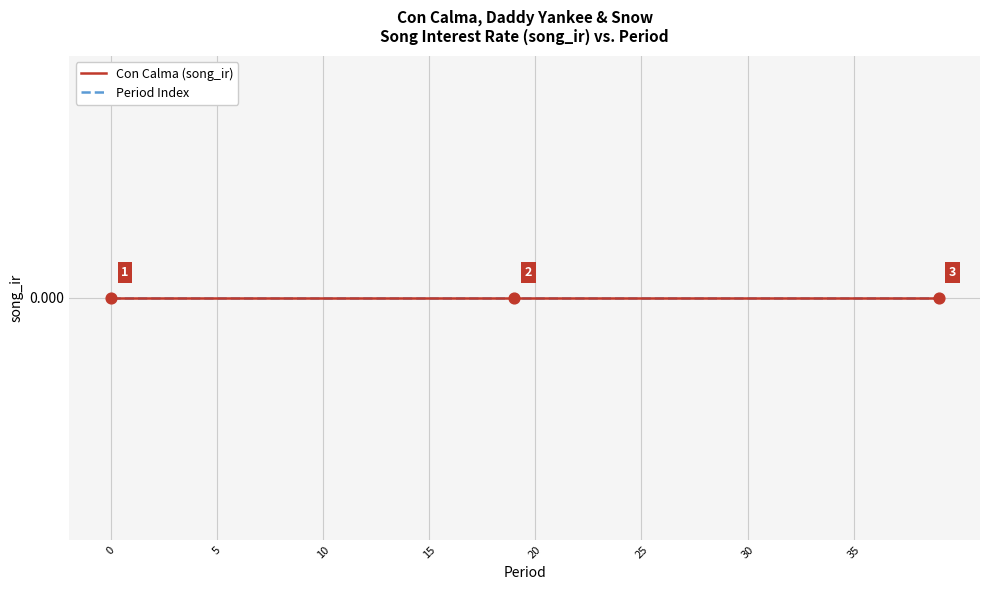

At which category is the sum across all series the highest?

39